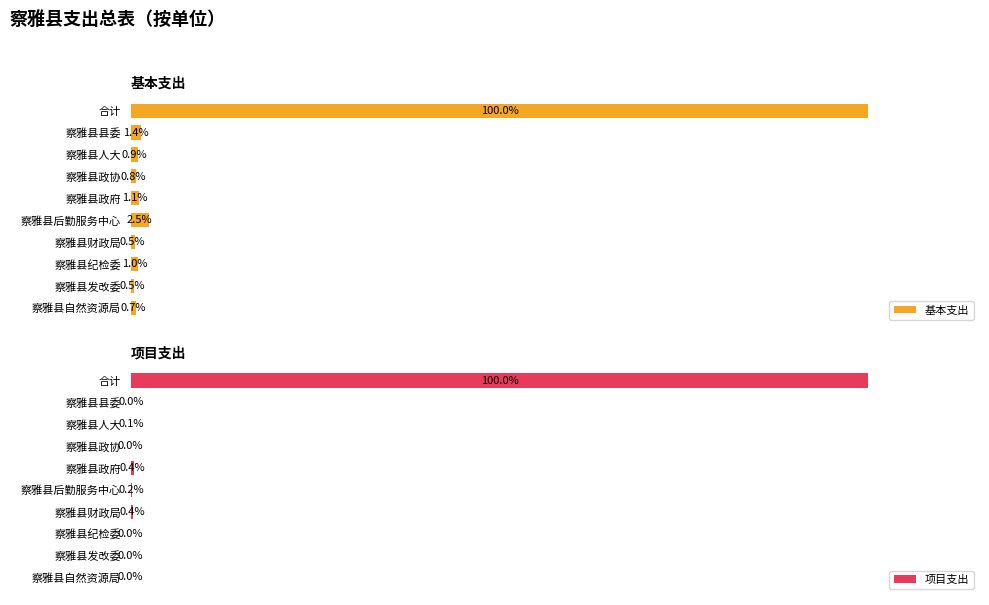

Where is 基本支出 nearest to the value 50?

察雅县后勤服务中心